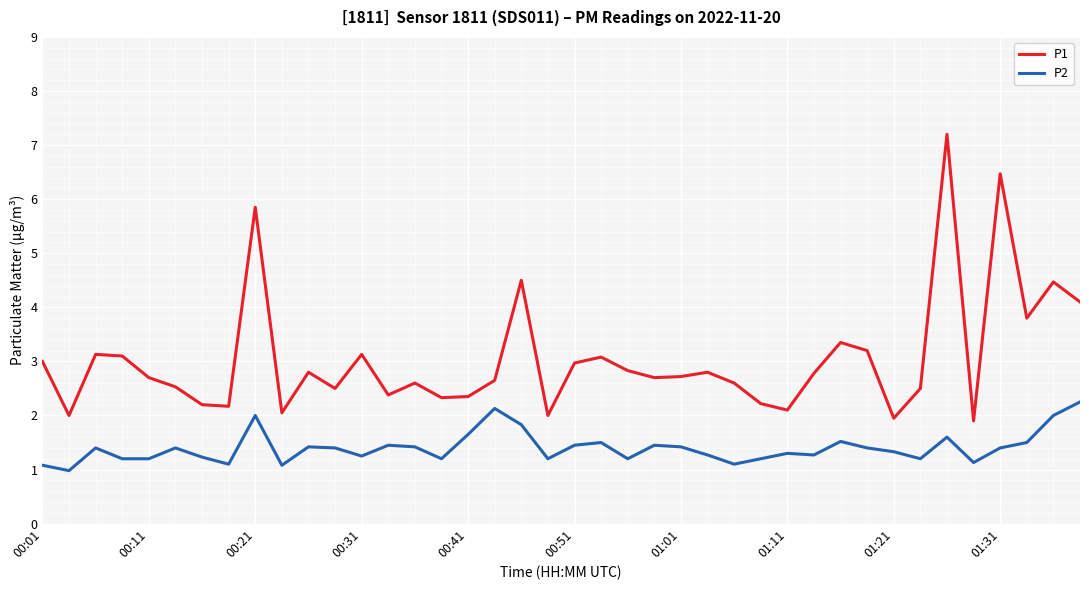

How many categories are shown in the chart?

40